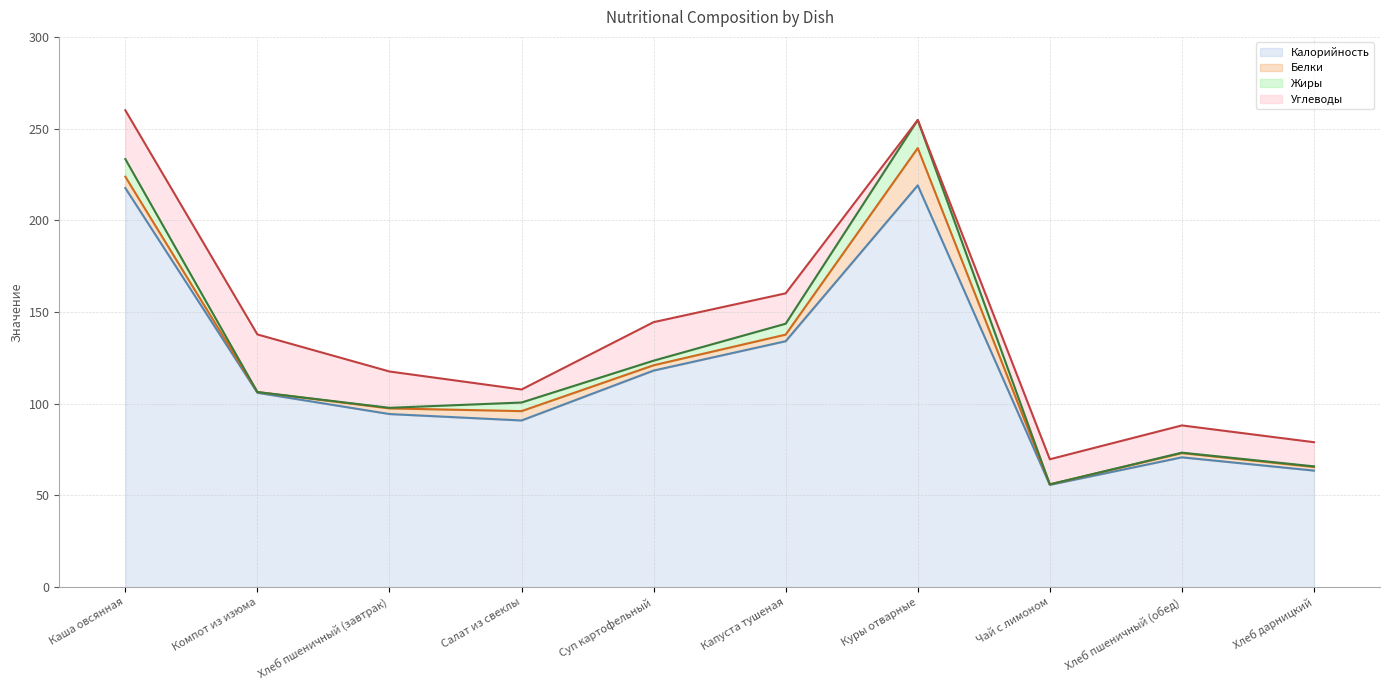

Is it true that Белки equals 0.4 at Чай с лимоном?

False